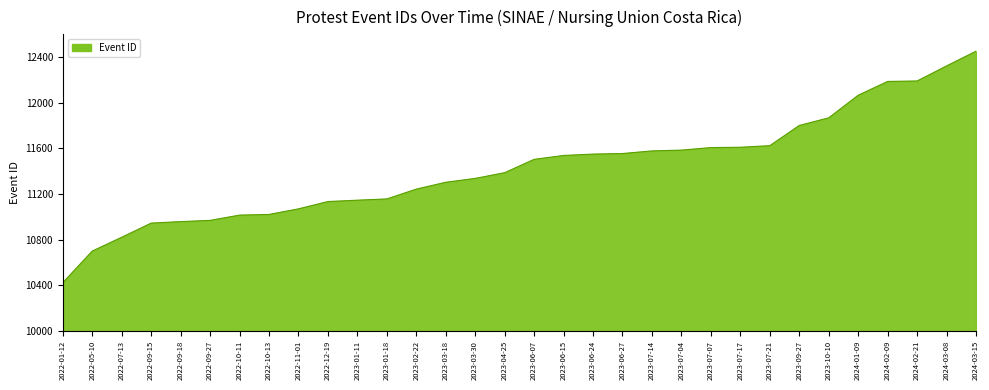

Approximately how many times larger is the value at 2023-07-14 compared to 2023-03-18?

1.0